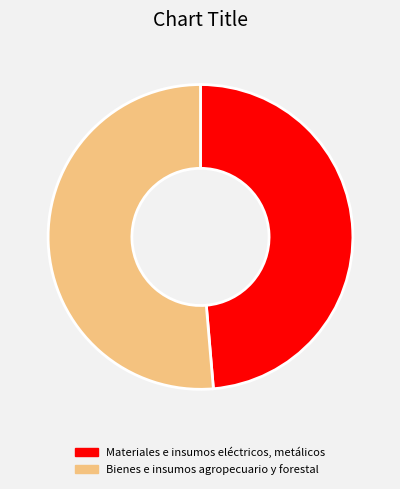

The Materiales e insumos eléctricos, metálicos slice represents 49% of the pie. True or false?

True